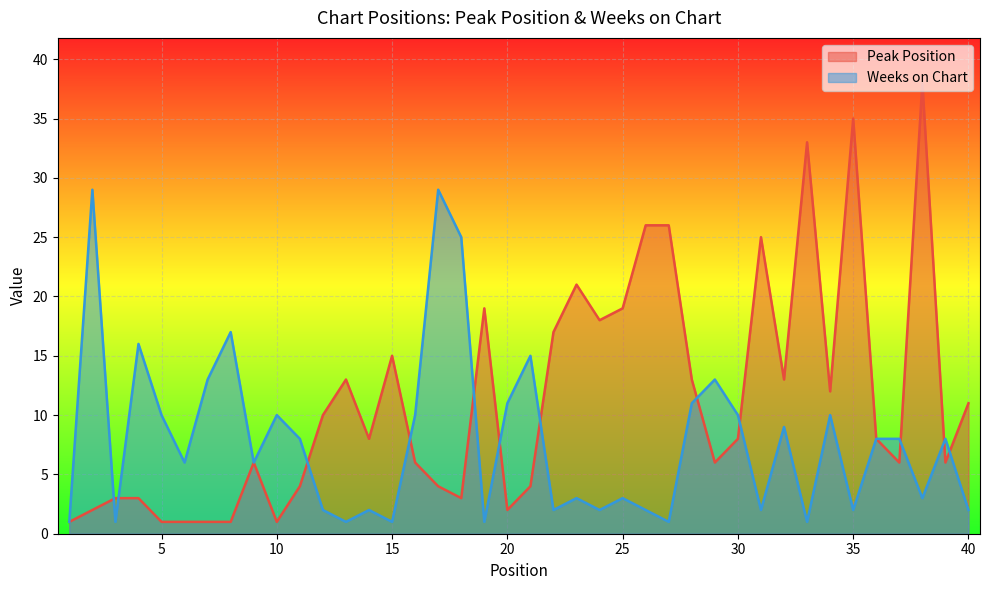

Where do Weeks on Chart and Peak Position first cross each other?

2 and 3